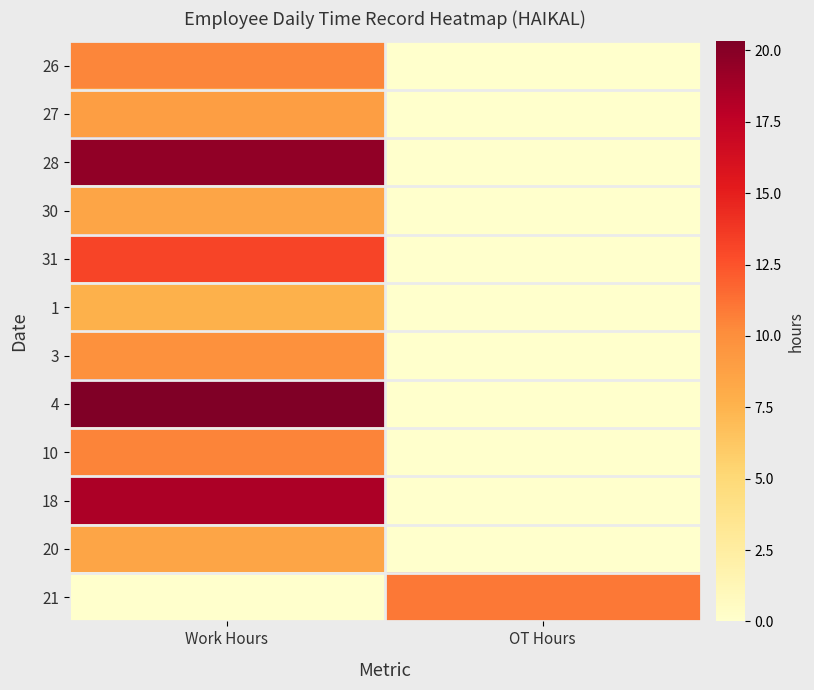

Which series has the largest total across all categories?

4